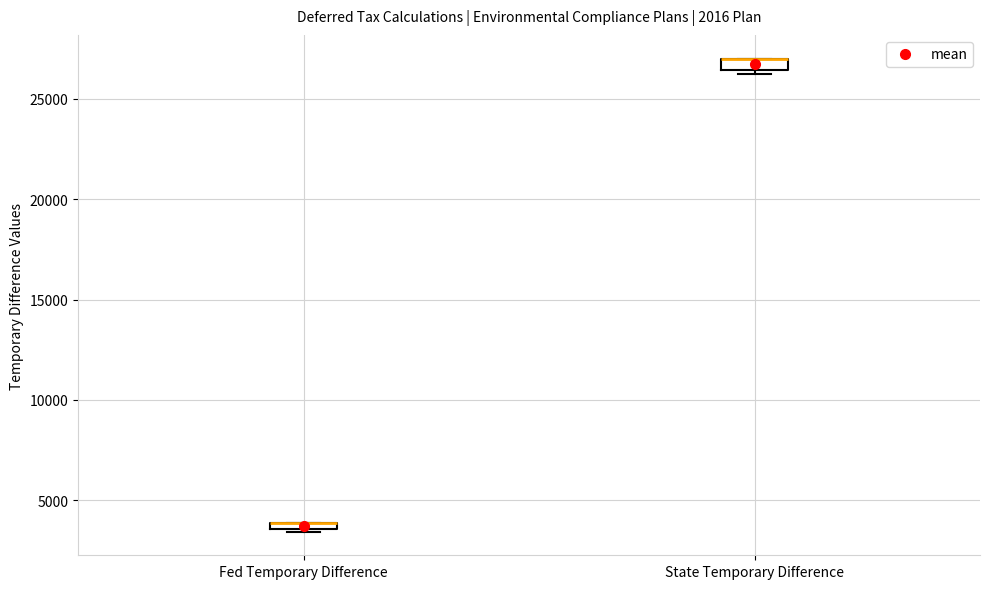

Where is the upper edge of the box for State Temporary Difference on the y-axis? The values are not printed on the chart, so give them approximately, as read against the axis.

27000